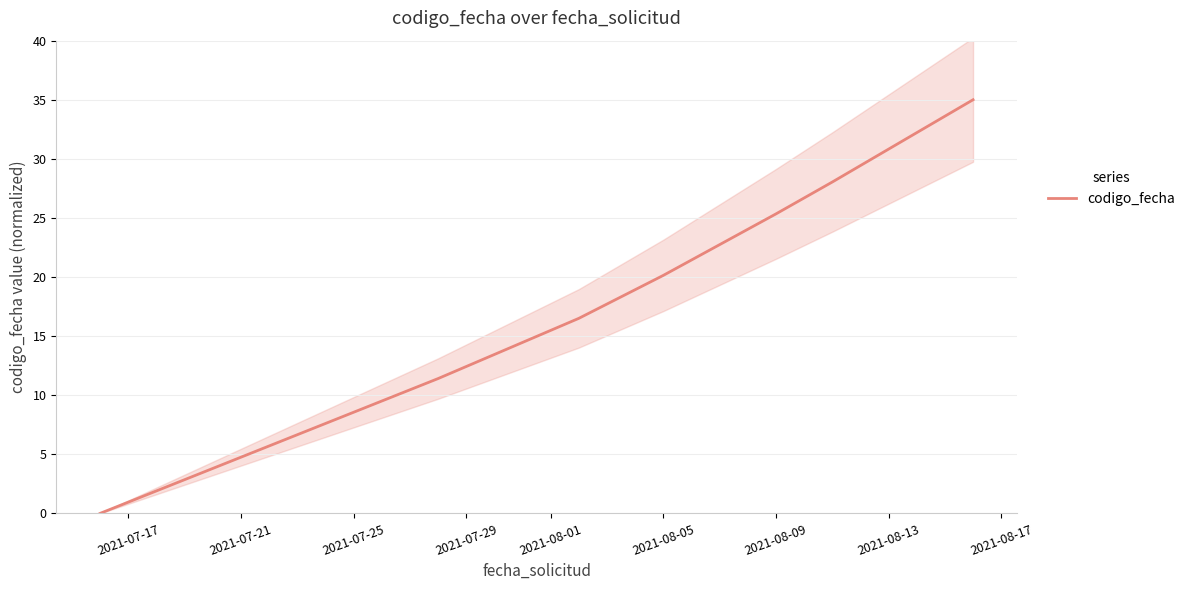

Is it true that codigo_fecha equals 20.1 at 2021-08-05?

True